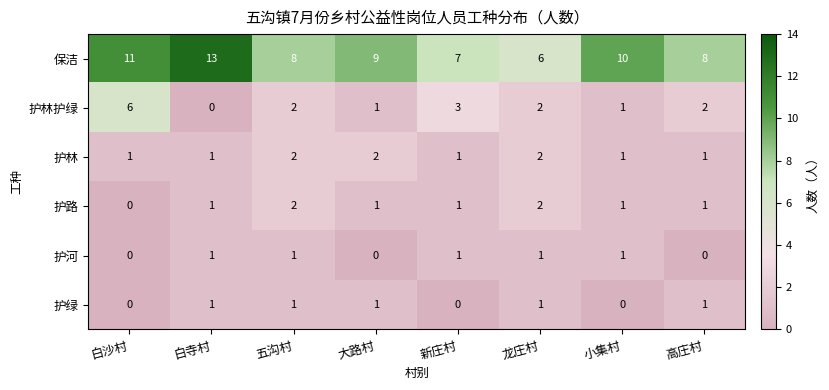

Count the number of data series in this chart.

6